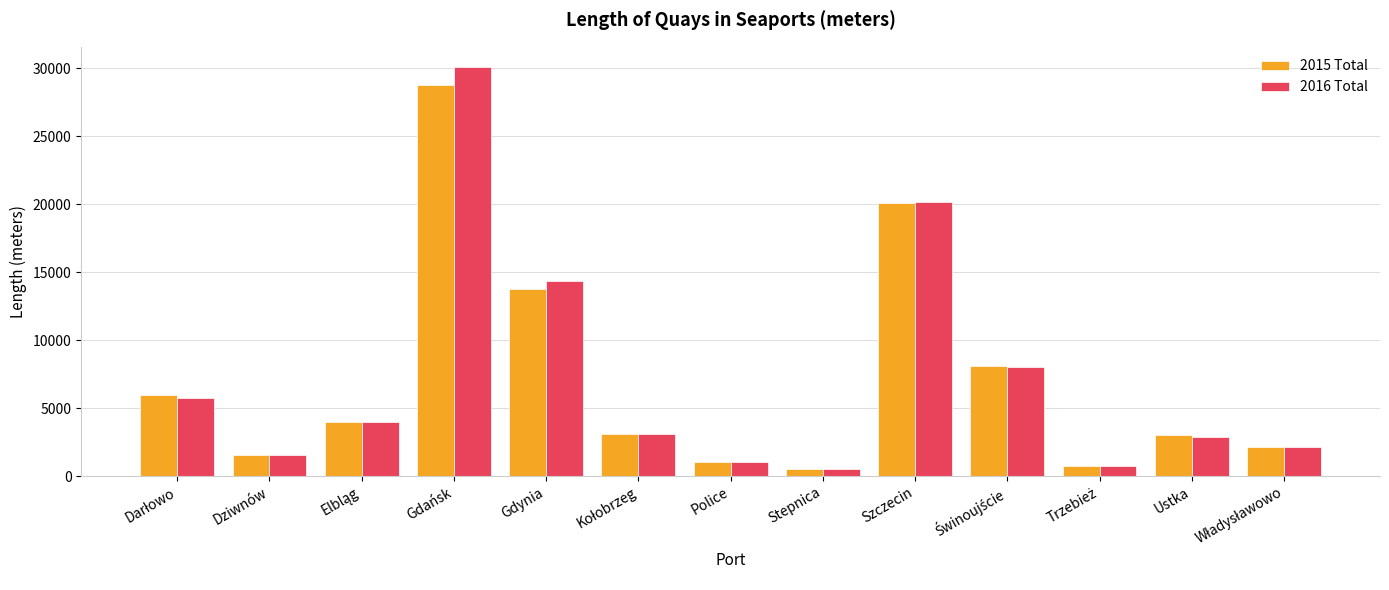

True or false: 2016 Total has a value of 21855 at Gdynia.

False